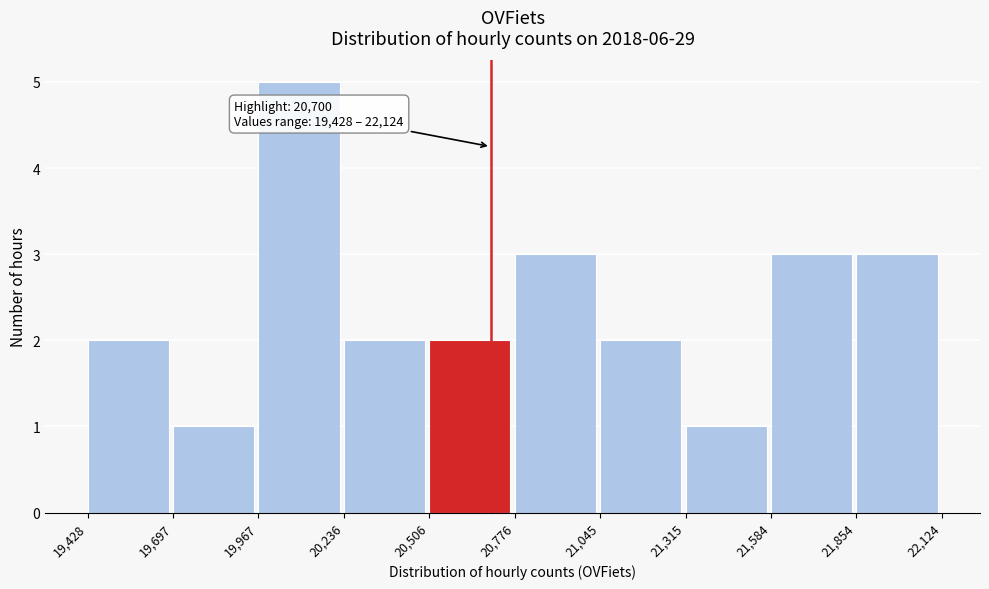

Over which range of the x-axis is the bar tallest?

19,967 to 20,236